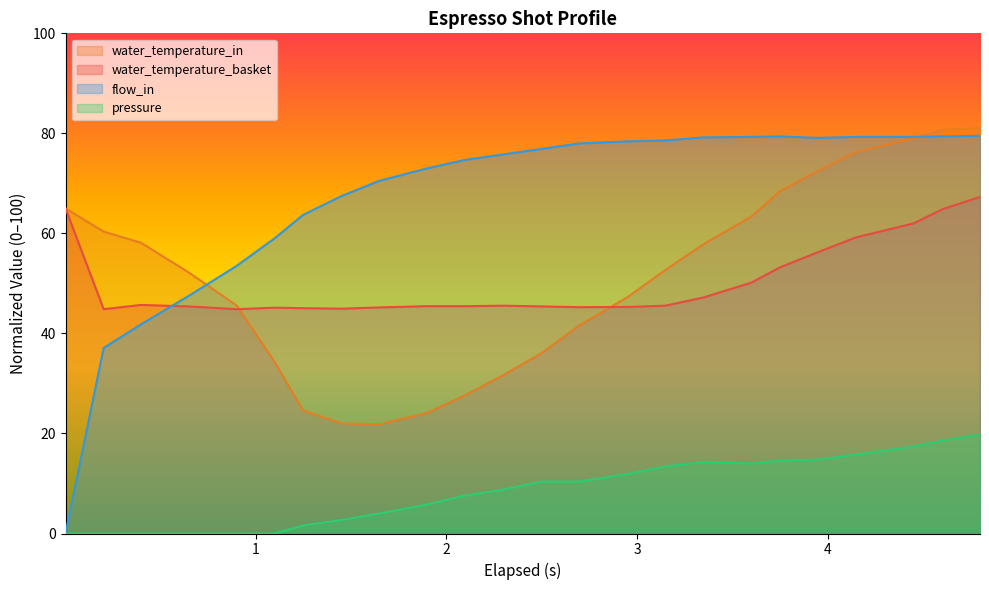

True or false: water_temperature_in and pressure intersect in this chart.

False